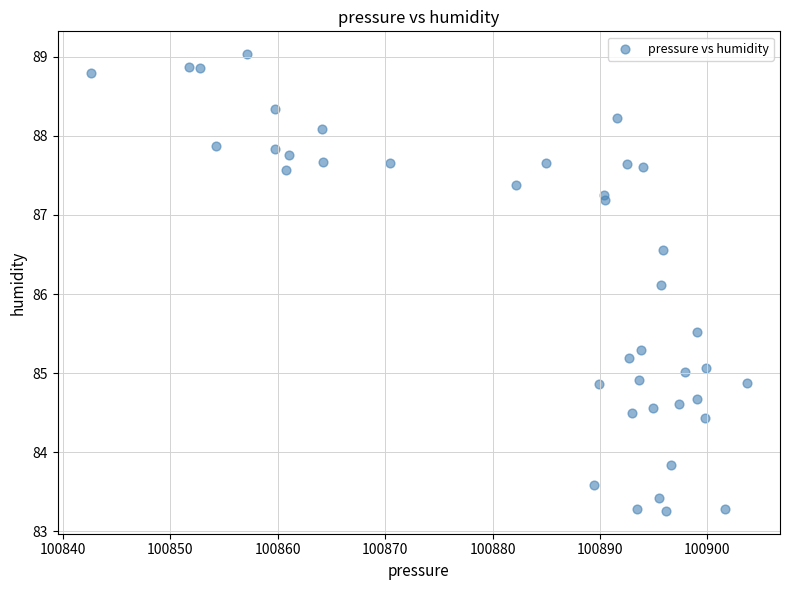

What Y value in the scatter plot is closest to 86?

86.1